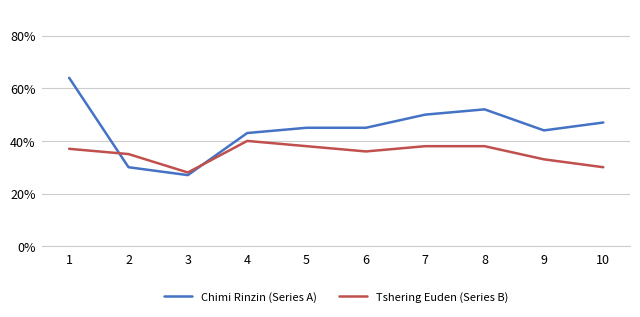

Reading left to right, list all the values displayed in this chart.

Chimi Rinzin (Series A): 1=64	2=30	3=27	4=43	5=45	6=45	7=50	8=52	9=44	10=47
Tshering Euden (Series B): 1=37	2=35	3=28	4=40	5=38	6=36	7=38	8=38	9=33	10=30